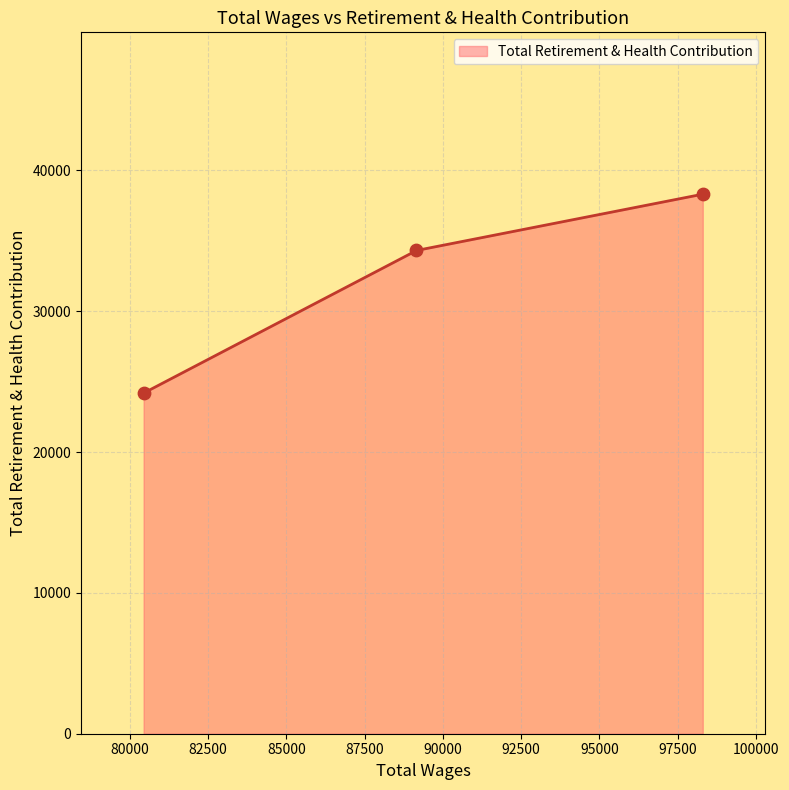

What is the ratio of the value at 89159.0 to the value at 98304.0?

0.9